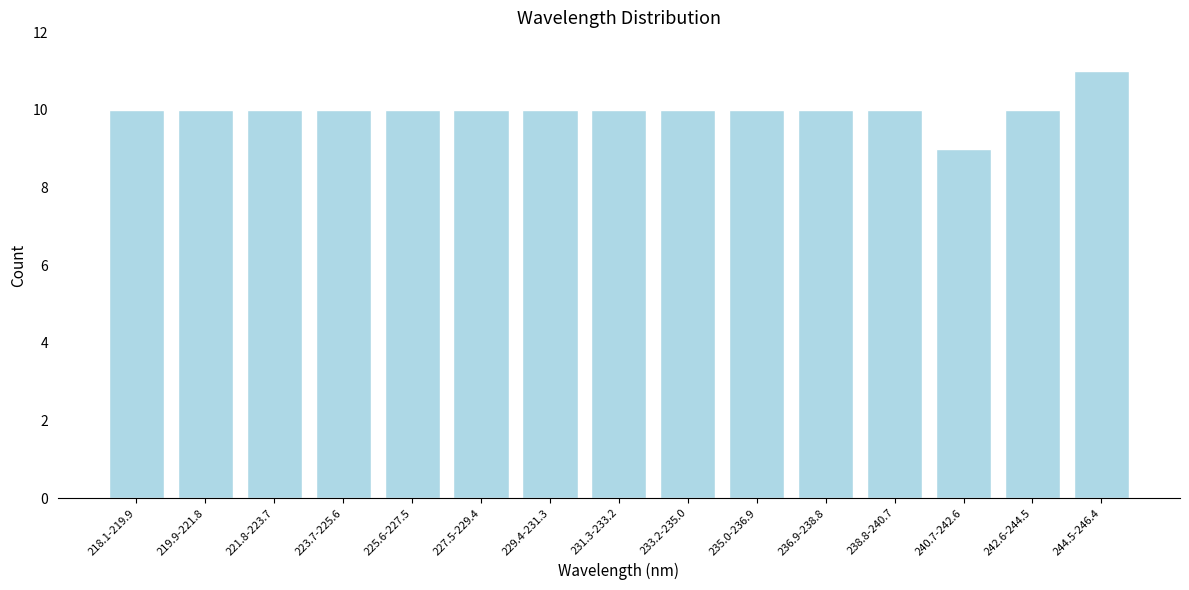

Reading left to right, transcribe all the data shown in this chart.

218.1-219.9=10	219.9-221.8=10	221.8-223.7=10	223.7-225.6=10	225.6-227.5=10	227.5-229.4=10	229.4-231.3=10	231.3-233.2=10	233.2-235.0=10	235.0-236.9=10	236.9-238.8=10	238.8-240.7=10	240.7-242.6=9	242.6-244.5=10	244.5-246.4=11